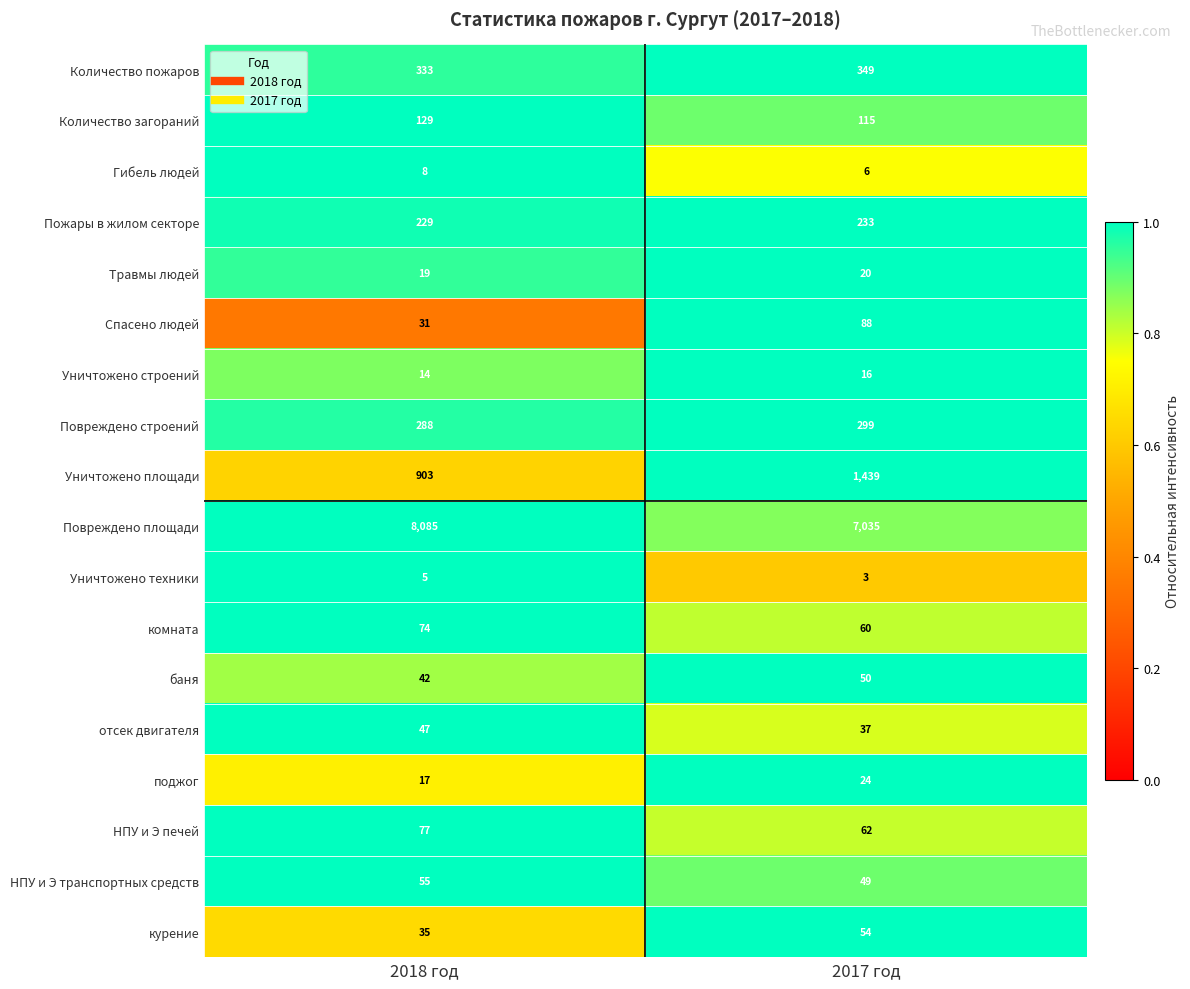

How many series are shown in this chart?

18